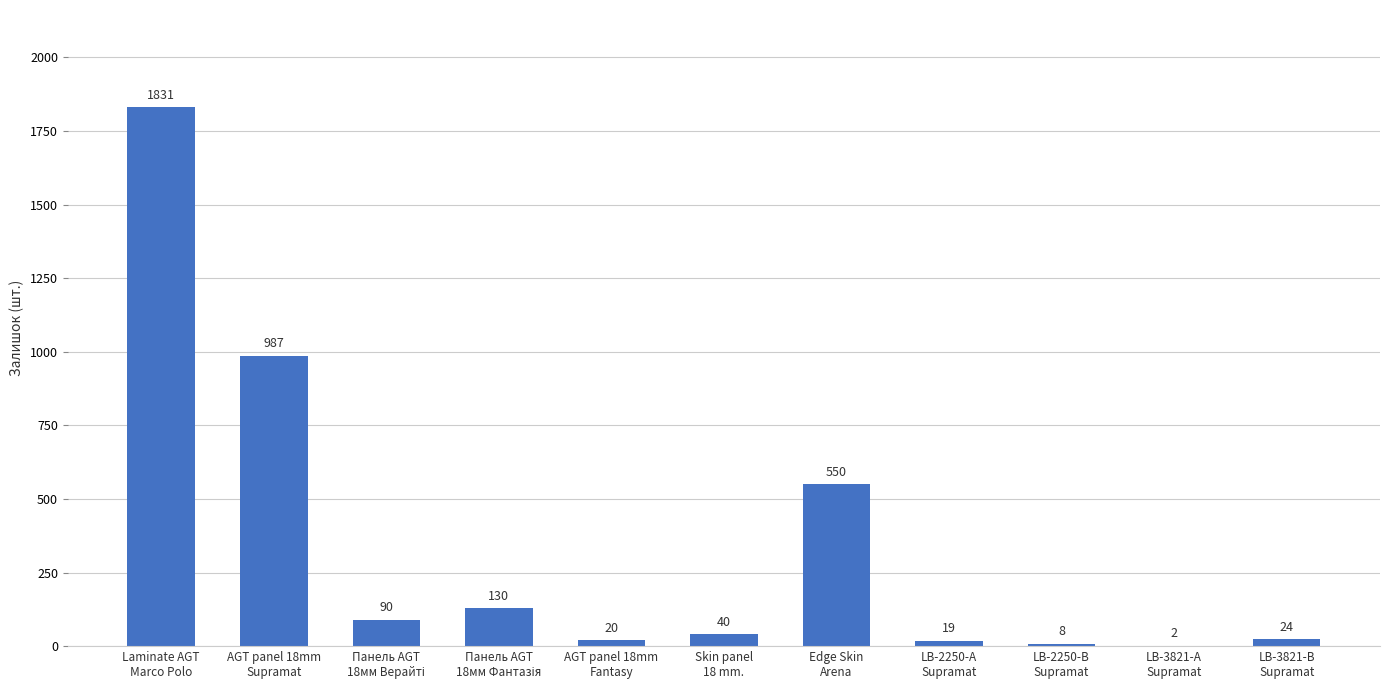

How many series are shown in this chart?

1